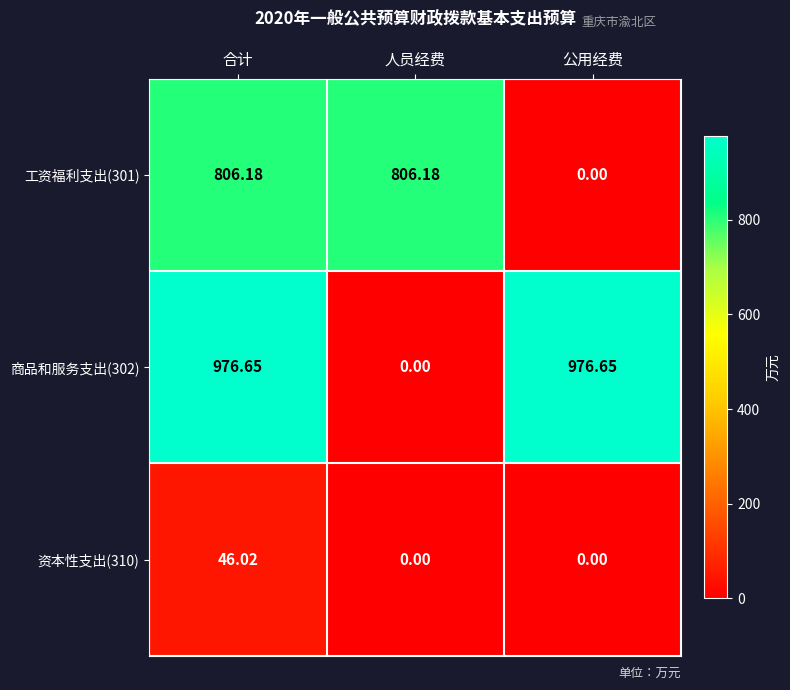

At which label does 工资福利支出(301) reach its minimum?

公用经费